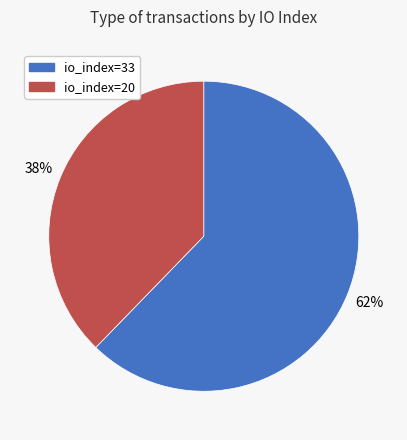

Rank the categories by value from highest to lowest.

io_index=33, io_index=20